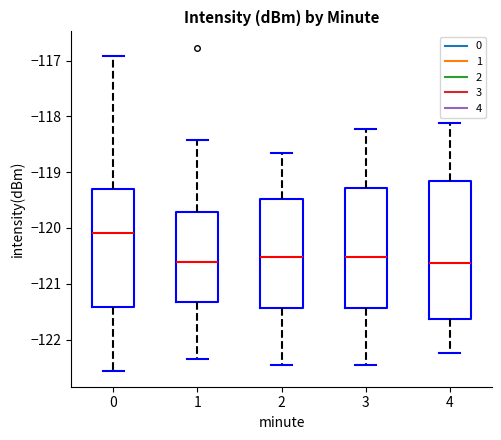

Reading left to right, read every box against the y-axis: the position of its median line, the range the box covers, and the ends of its whiskers. The values are not printed on the chart, so give them approximately, as read against the axis.

0: median -120.1, box -121.4 to -119.3, whiskers -122.6 to -116.9
1: median -120.6, box -121.3 to -119.7, whiskers -122.3 to -118.4
2: median -120.5, box -121.4 to -119.5, whiskers -122.5 to -118.7
3: median -120.5, box -121.4 to -119.3, whiskers -122.5 to -118.2
4: median -120.6, box -121.6 to -119.2, whiskers -122.2 to -118.1